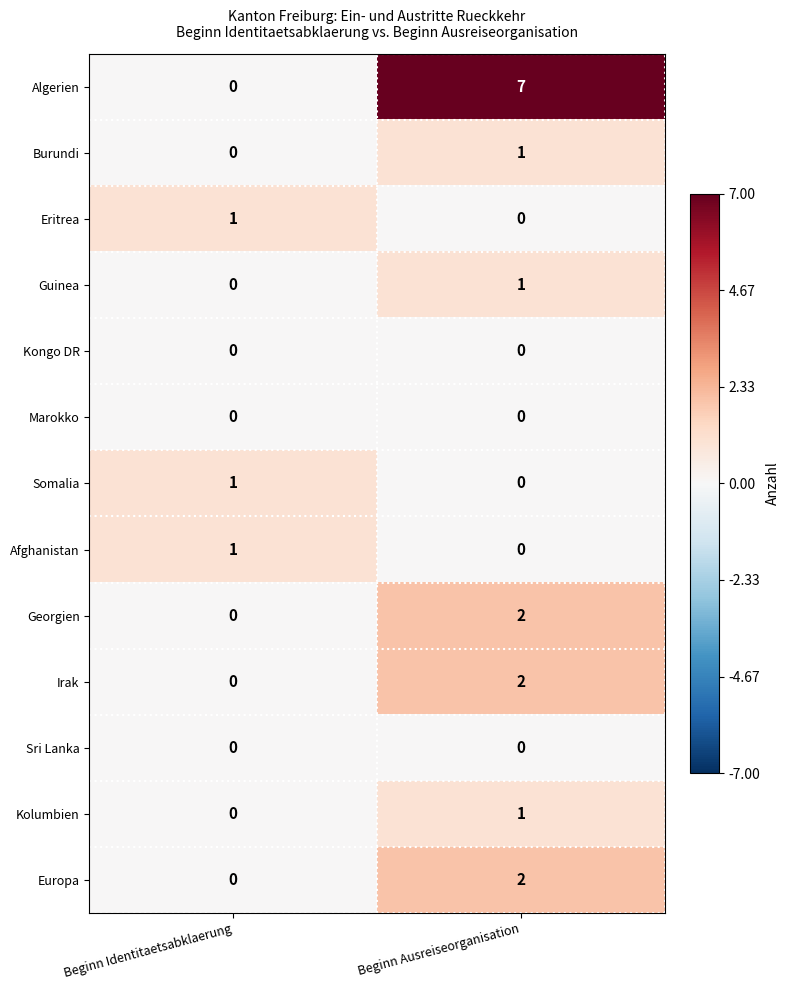

Which series has the largest range (max minus min)?

Algerien